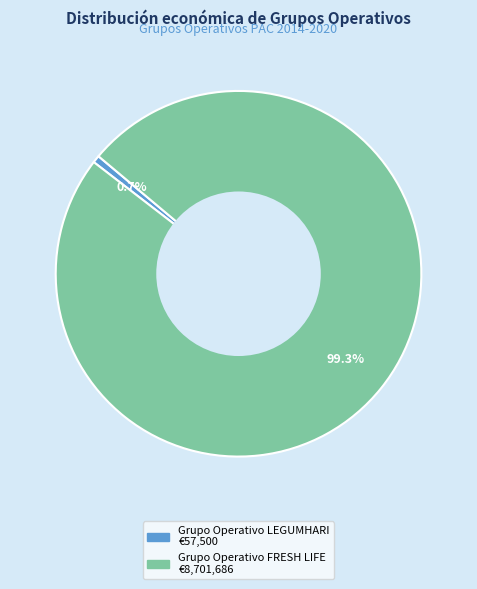

Does any single category account for the majority?

Yes